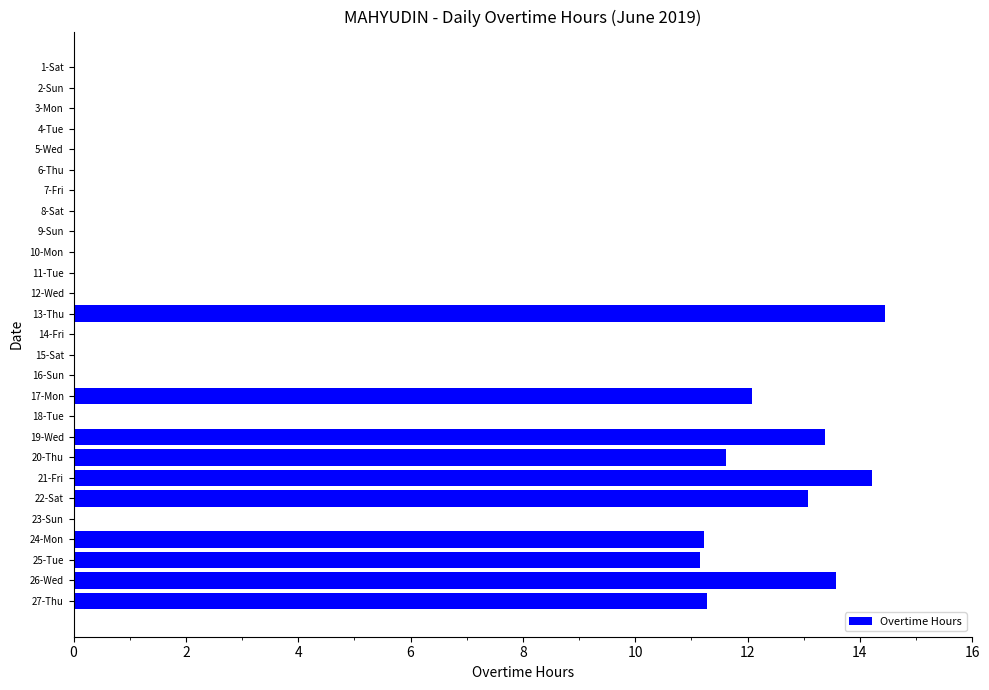

Count the number of data series in this chart.

1